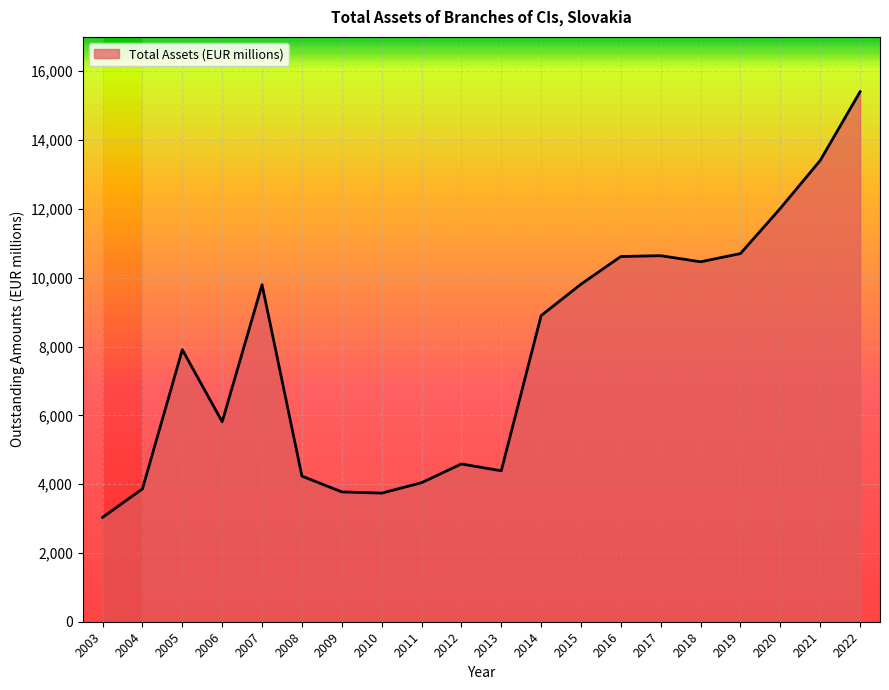

Reading left to right, extract all data points from this chart.

2003=3034.0	2004=3861.7	2005=7908.5	2006=5811.9	2007=9796.5	2008=4233.0	2009=3774.0	2010=3738.7	2011=4040.5	2012=4586.0	2013=4386.8	2014=8897.9	2015=9811.5	2016=10616.6	2017=10640.0	2018=10463.0	2019=10701.6	2020=12015.3	2021=13407.1	2022=15404.2